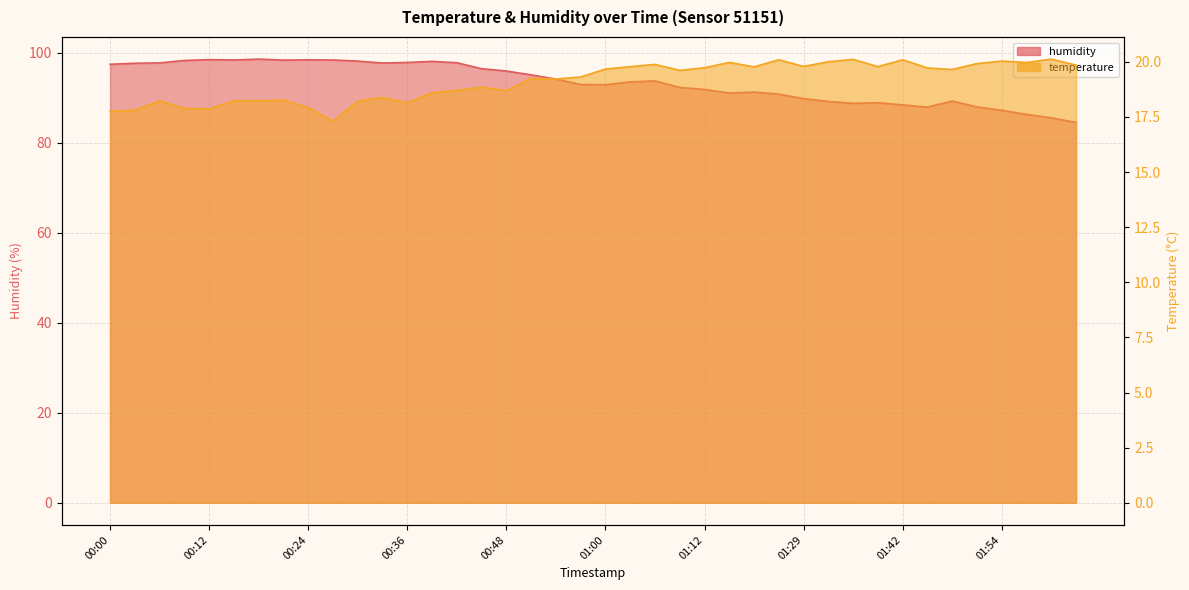

Reading left to right, transcribe all the data shown in this chart.

temperature: 00:00=17.8	00:03=17.8	00:06=18.2	00:09=17.9	00:12=17.9	00:15=18.2	00:18=18.2	00:21=18.3	00:24=17.9	00:27=17.3	00:30=18.2	00:33=18.4	00:36=18.1	00:39=18.6	00:42=18.7	00:45=18.9	00:48=18.7	00:51=19.2	00:54=19.2	00:57=19.3	01:00=19.7	01:03=19.8	01:06=19.9	01:09=19.6	01:12=19.7	01:15=20.0	01:19=19.8	01:26=20.1	01:29=19.8	01:32=20.0	01:35=20.1	01:38=19.8	01:42=20.1	01:45=19.7	01:48=19.6	01:51=19.9	01:54=20.0	01:57=20.0	02:00=20.1	02:03=19.9
humidity: 00:00=97.4	00:03=97.6	00:06=97.7	00:09=98.2	00:12=98.4	00:15=98.3	00:18=98.5	00:21=98.3	00:24=98.4	00:27=98.3	00:30=98.1	00:33=97.7	00:36=97.8	00:39=98.0	00:42=97.7	00:45=96.4	00:48=95.9	00:51=95.0	00:54=94.1	00:57=92.9	01:00=92.8	01:03=93.5	01:06=93.7	01:09=92.2	01:12=91.8	01:15=91.0	01:19=91.2	01:26=90.8	01:29=89.8	01:32=89.1	01:35=88.7	01:38=88.8	01:42=88.4	01:45=87.9	01:48=89.2	01:51=87.9	01:54=87.2	01:57=86.3	02:00=85.5	02:03=84.5